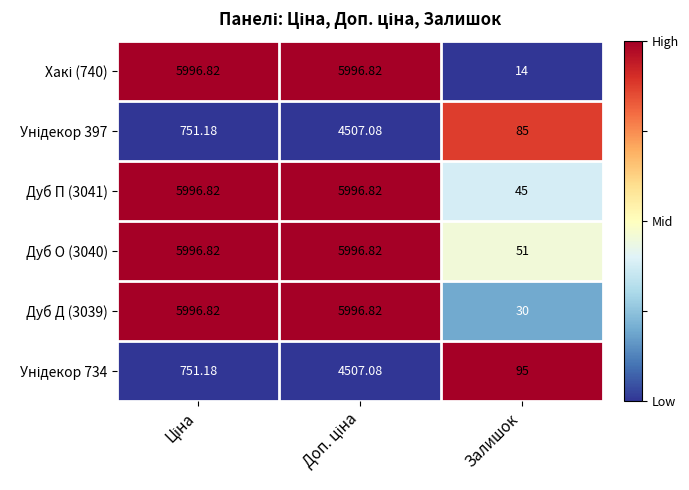

At which category does the chart reach its minimum across all series?

Залишок